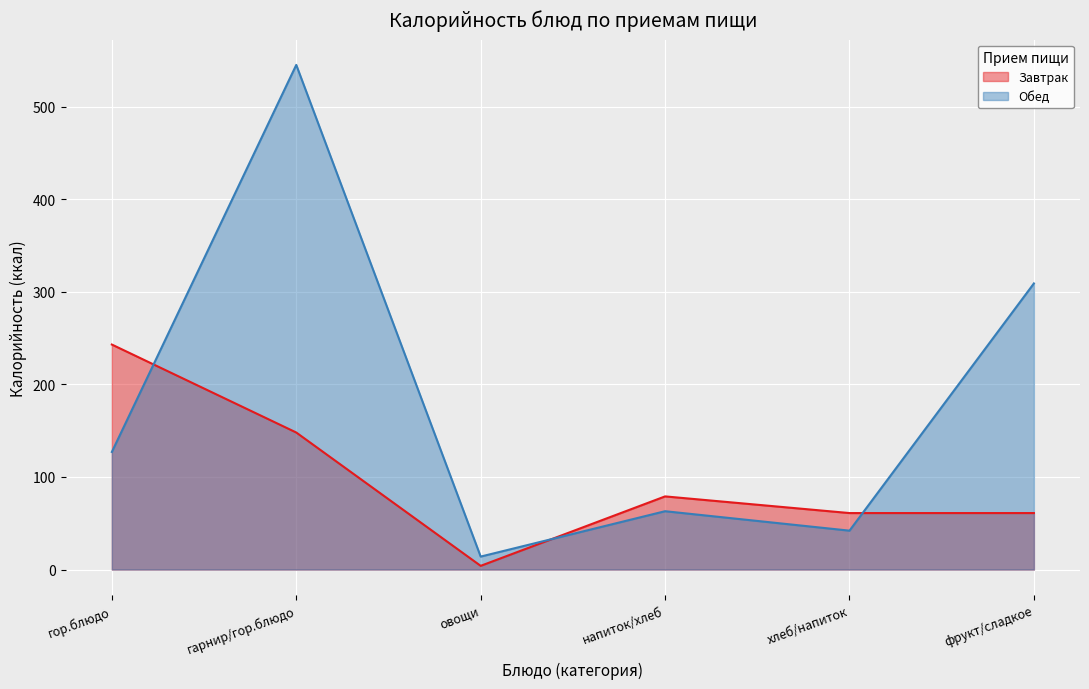

What is the difference between the Обед values at гор.блюдо and гарнир/гор.блюдо?

418